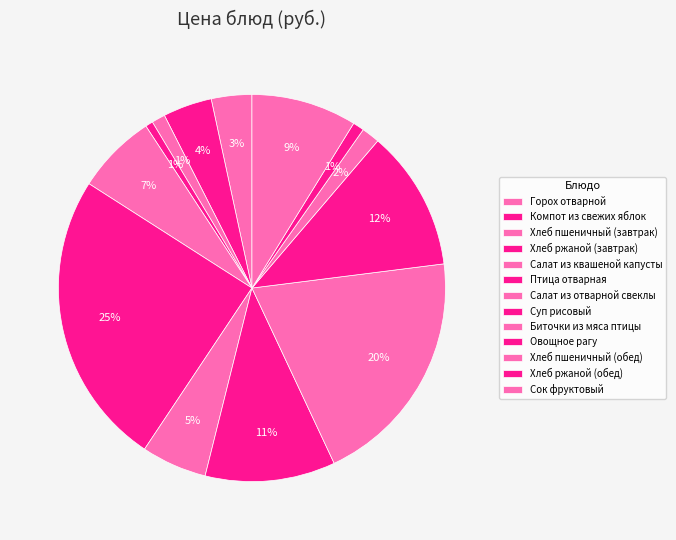

To the nearest percent, what is the difference between the largest and smallest slice percentages?

24%